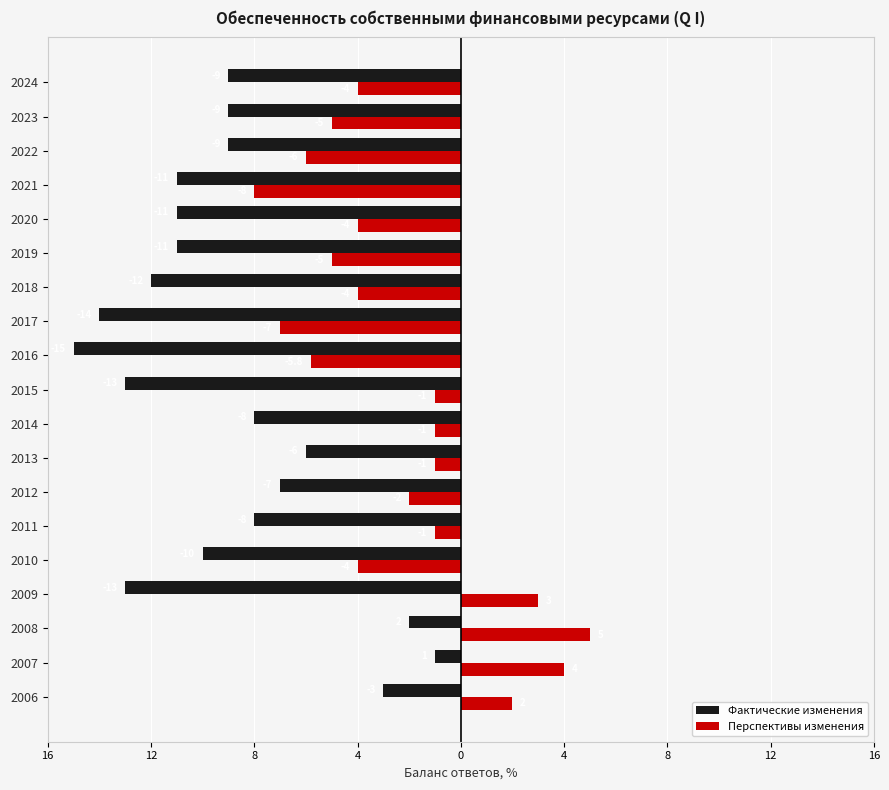

What are all the series names shown in the legend?

Фактические изменения, Перспективы изменения